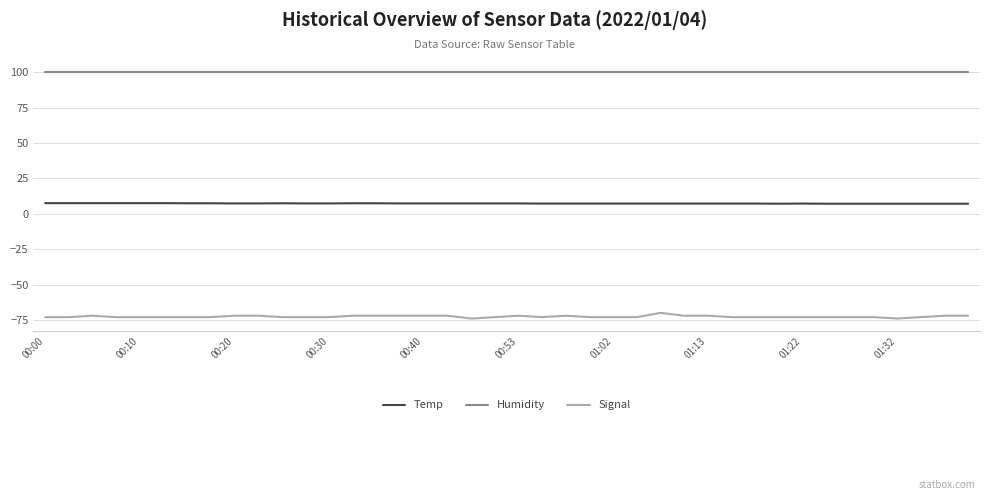

Rank the series by their maximum value, from highest to lowest.

Humidity, Temp, Signal